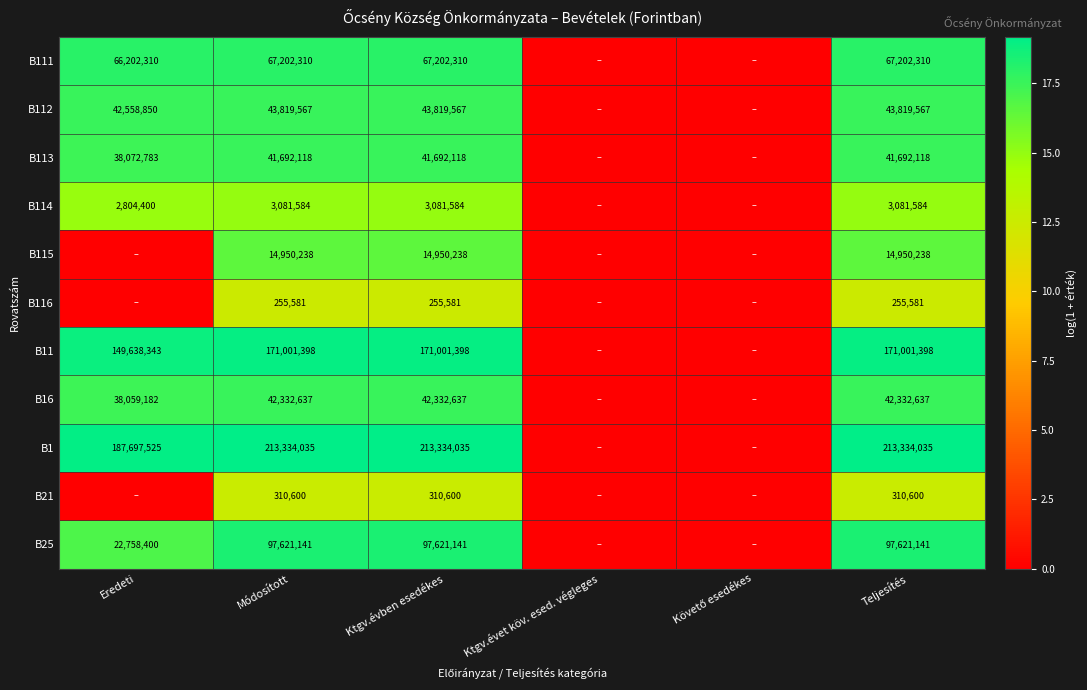

Which label corresponds to the largest value in the chart?

Módosított